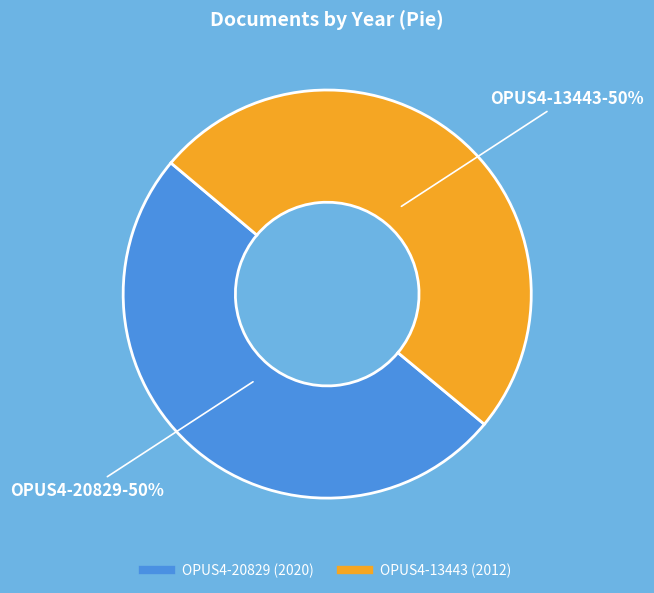

Approximately how many times larger is the value at OPUS4-13443 compared to OPUS4-20829?

1.0